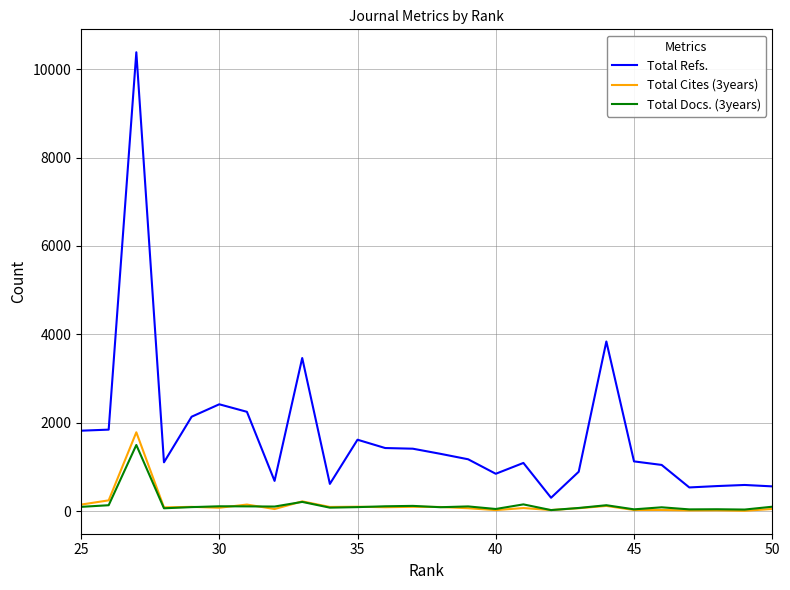

True or false: Total Refs. and Total Docs. (3years) cross at least once.

False